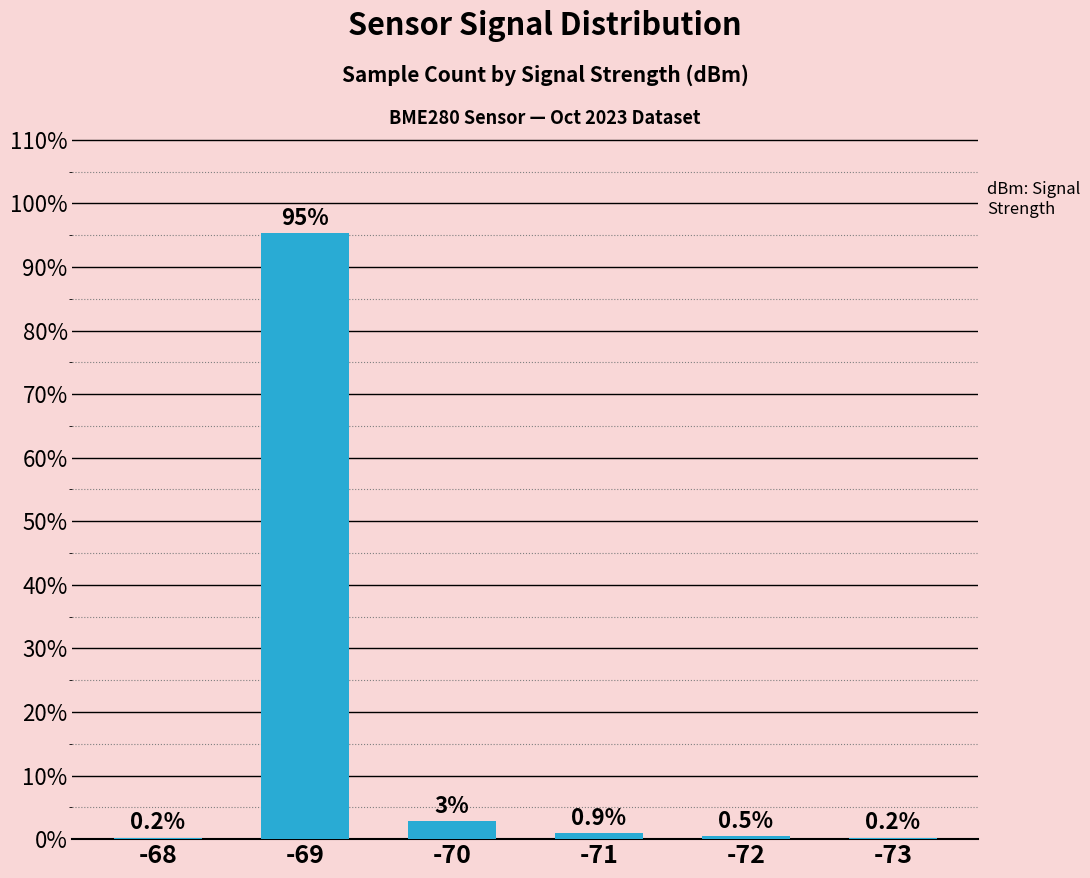

What is the average value?

16.7